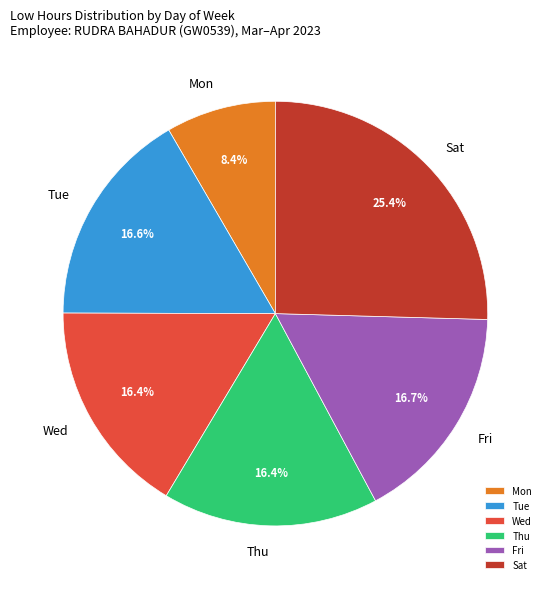

To the nearest percent, what is the difference between the largest and smallest slice percentages?

17%